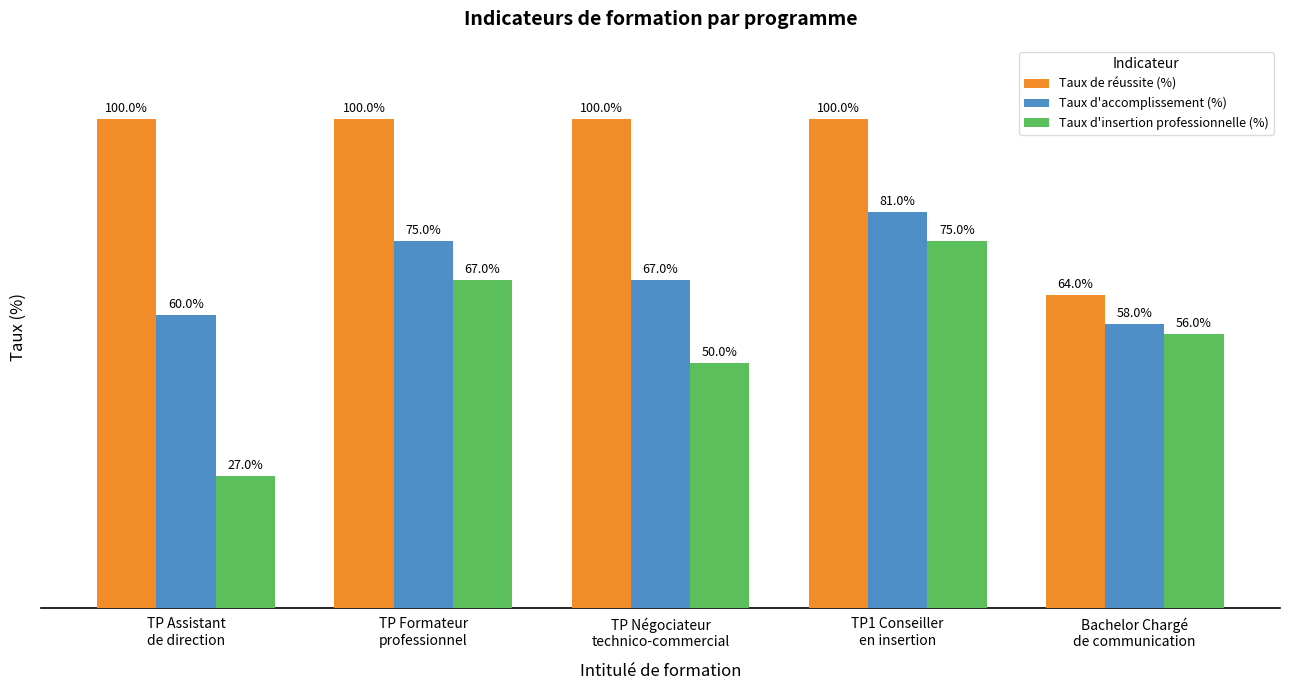

Rank the series at TP Formateur
professionnel from lowest to highest value.

Taux d'insertion professionnelle (%), Taux d'accomplissement (%), Taux de réussite (%)